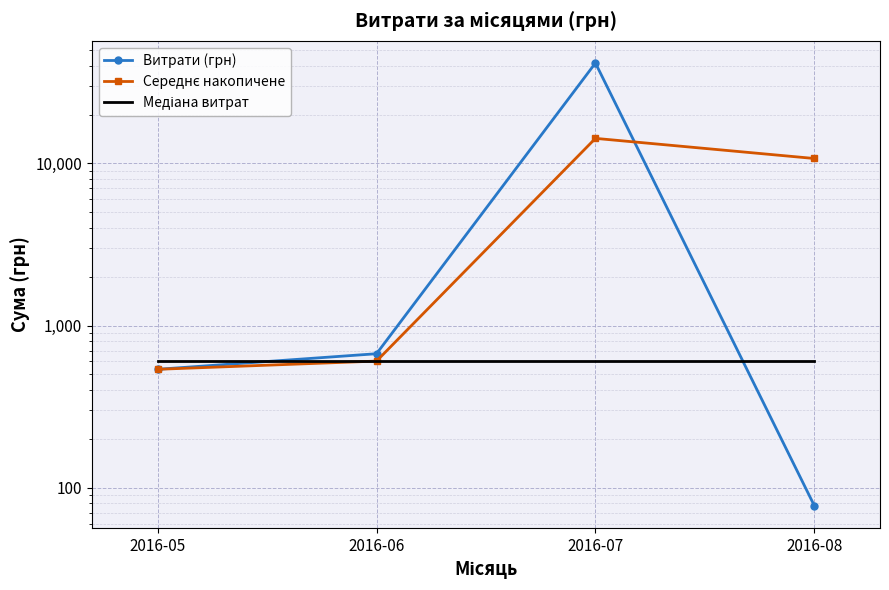

What is the difference between the Середнє накопичене values at 2016-05 and 2016-06?

66.5